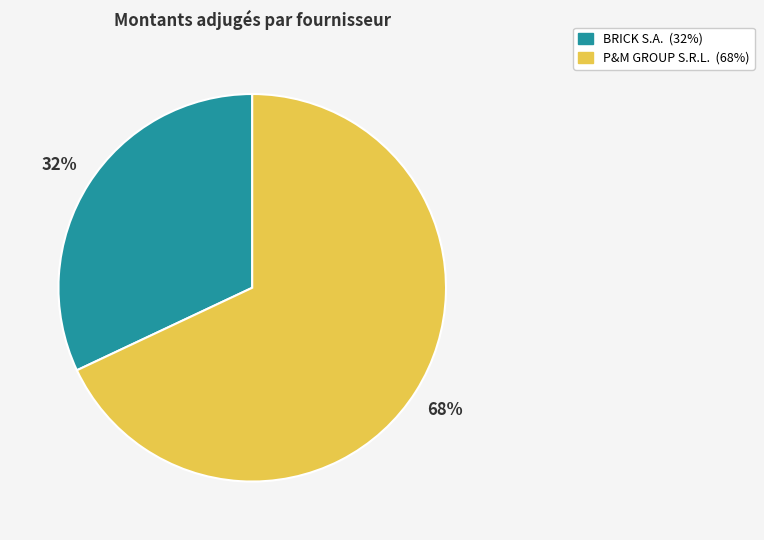

Do P&M GROUP S.R.L. and BRICK S.A. together represent more than half of the pie?

Yes